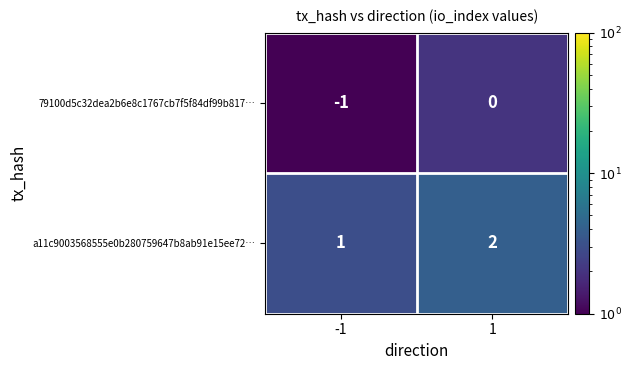

Which series has the largest total across all categories?

a11c9003568555e0b280759647b8ab91e15ee72…